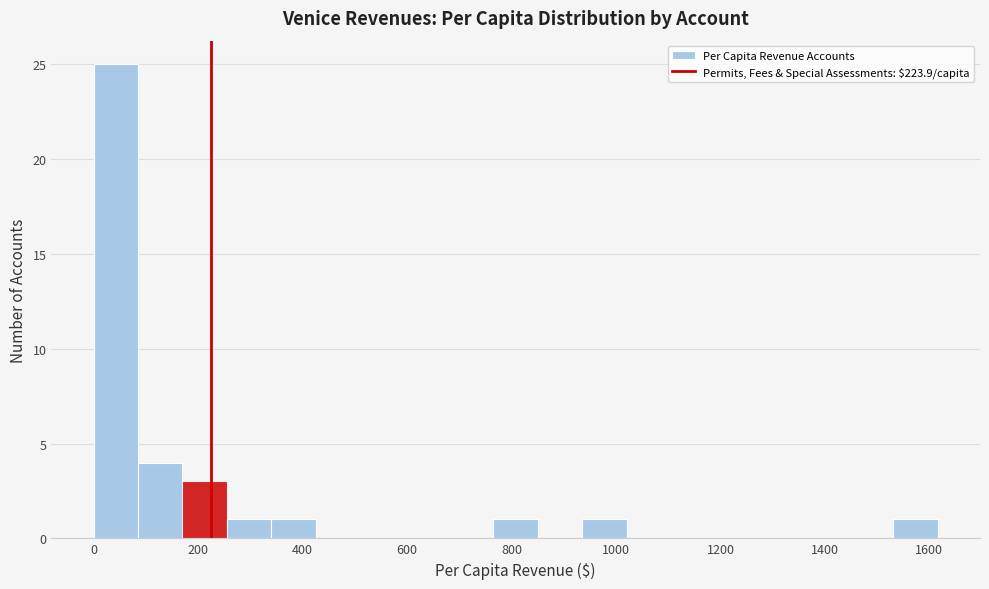

Reading left to right, transcribe this chart: for each bar, give the range it covers on the x-axis and its height. Neither the bar edges nor the heights are printed on the chart, so give them approximately, as read against the axes.

0 to 80: 25
80 to 180: 4
180 to 260: 3
260 to 340: 1
340 to 420: 1
420 to 520: 0
520 to 600: 0
600 to 680: 0
680 to 760: 0
760 to 860: 1
860 to 940: 0
940 to 1020: 1
1020 to 1100: 0
1100 to 1200: 0
1200 to 1280: 0
1280 to 1360: 0
1360 to 1440: 0
1440 to 1540: 0
1540 to 1620: 1